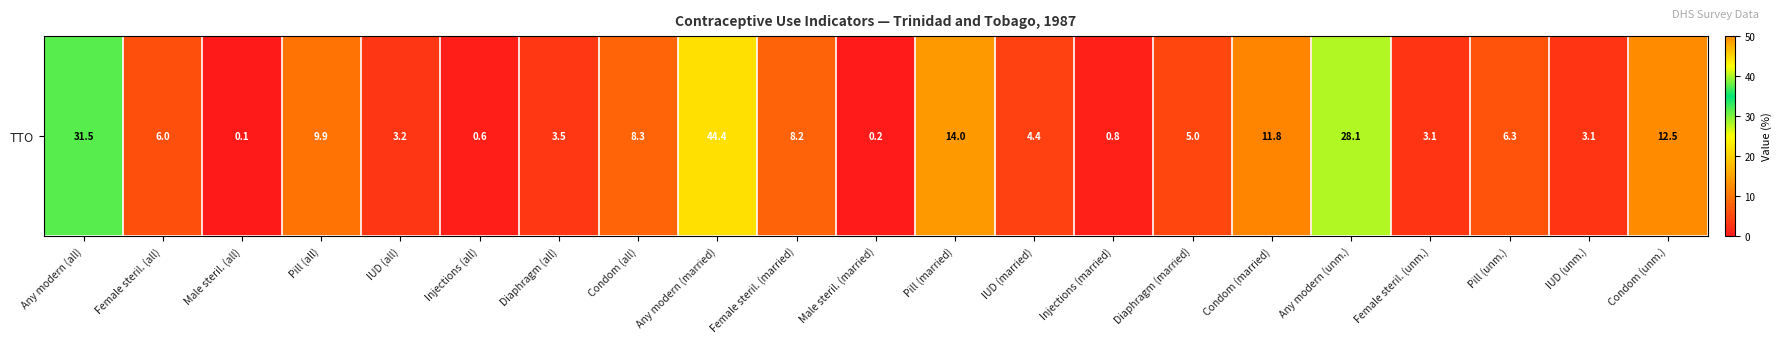

What is the difference between the values at IUD (married) and Any modern (married)?

40.0